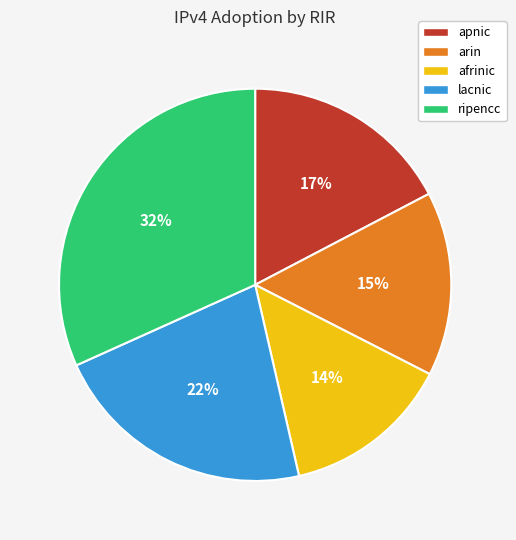

Does apnic represent more than half of the total?

No